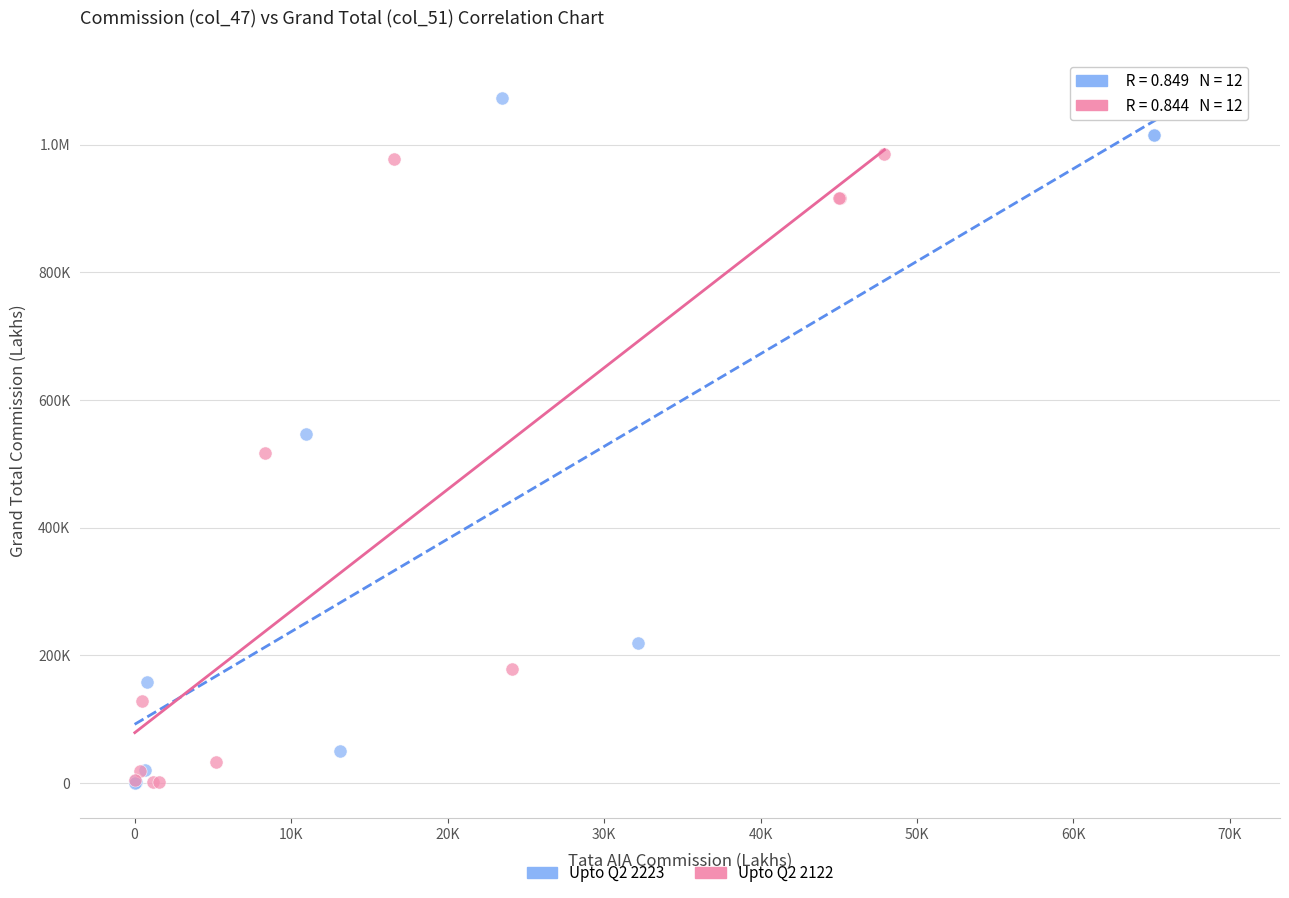

What are all the series names shown in the legend?

Upto Q2 2223, Upto Q2 2122